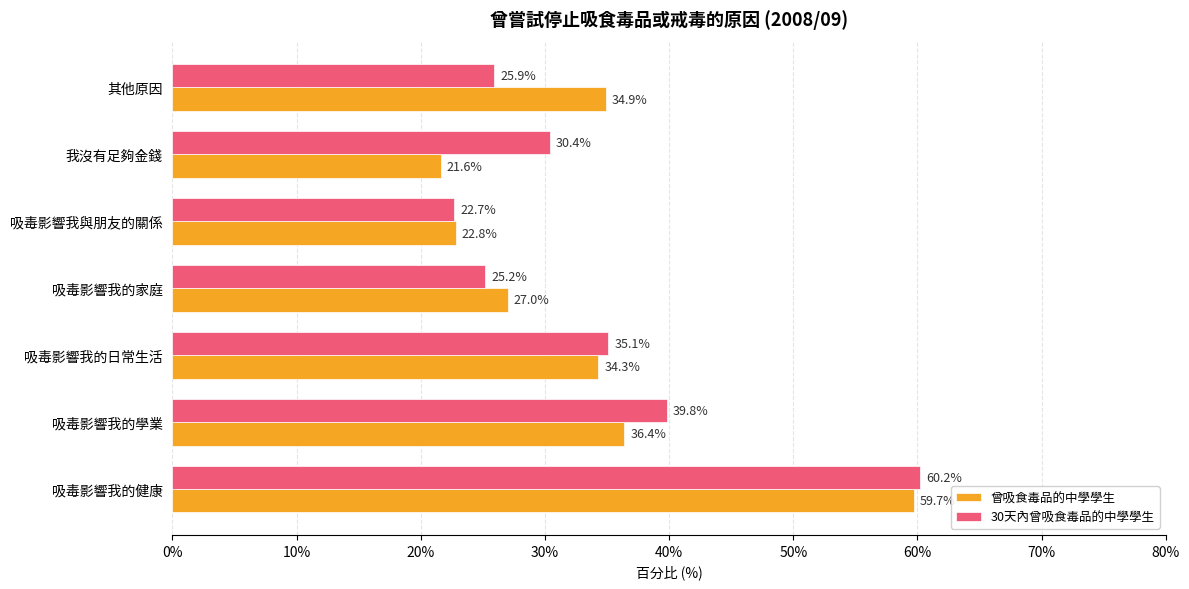

List the labels in order of 30天內曾吸食毒品的中學學生 value, smallest first.

吸毒影響我與朋友的關係, 吸毒影響我的家庭, 其他原因, 我沒有足夠金錢, 吸毒影響我的日常生活, 吸毒影響我的學業, 吸毒影響我的健康